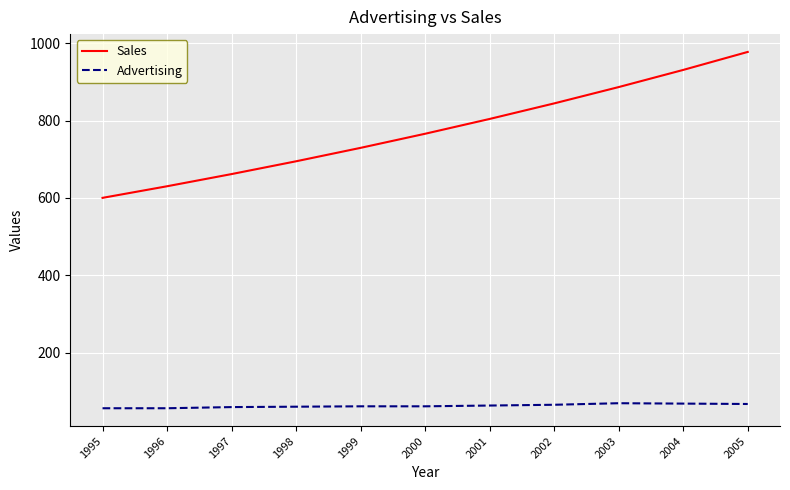

Rank the series by their maximum value, from lowest to highest.

Advertising, Sales